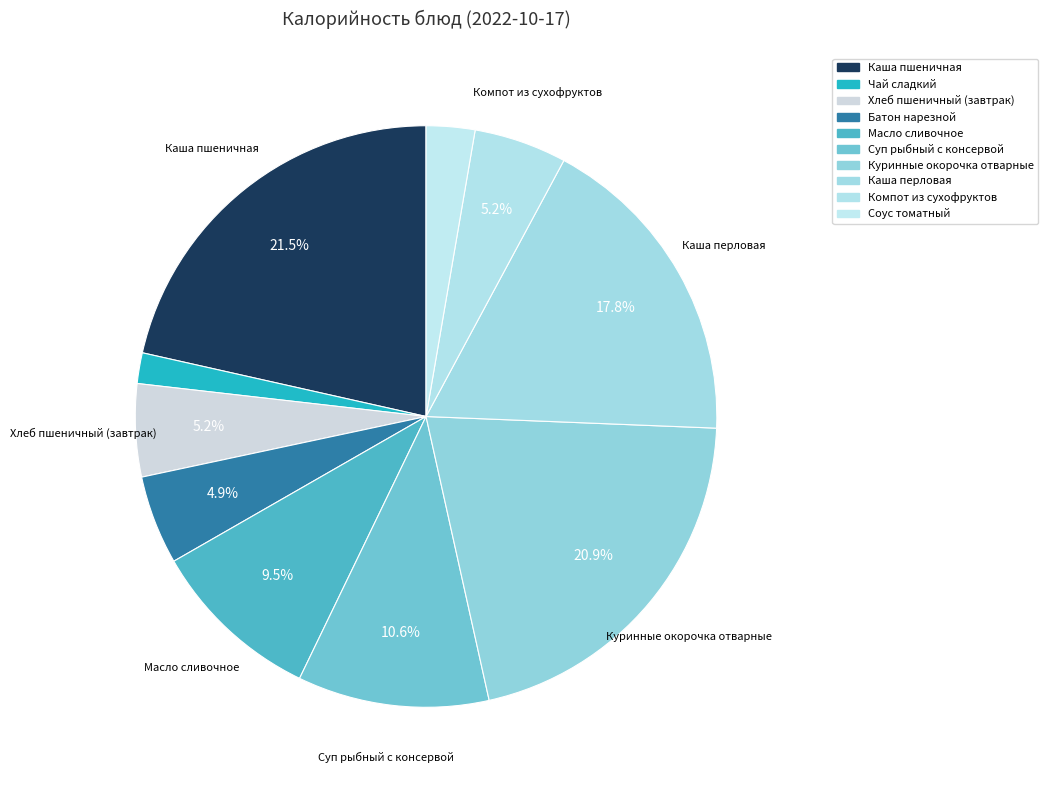

How many segments does this pie chart have?

10